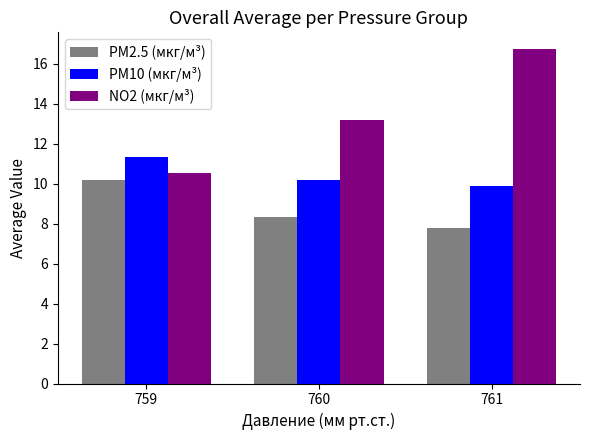

Is it true that PM2.5 (мкг/м³) equals 7.8 at 761?

True